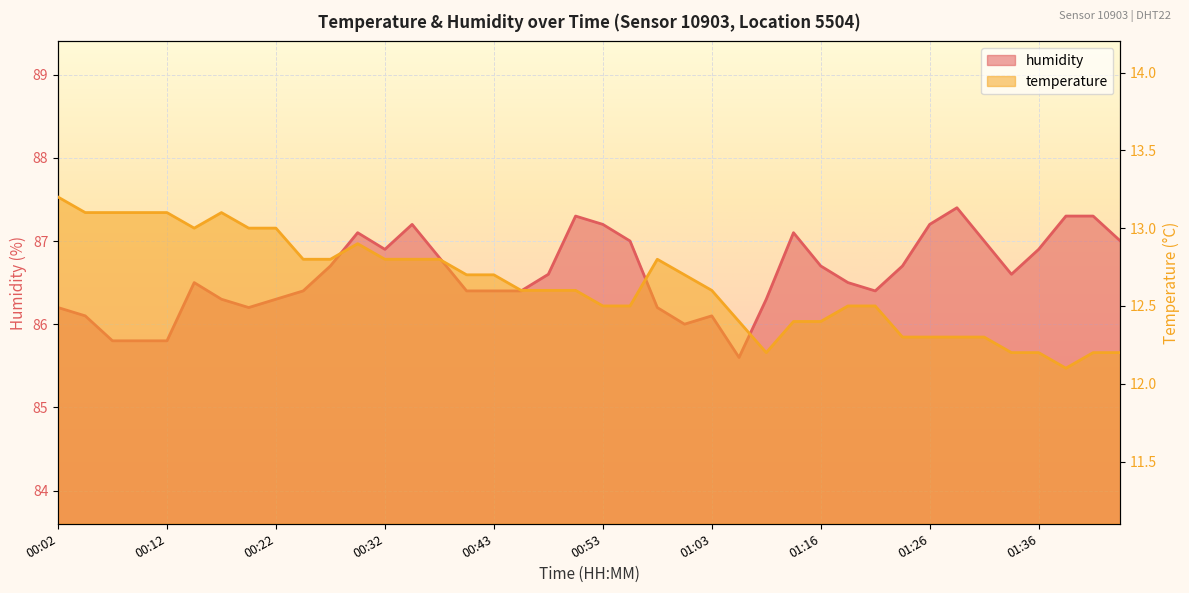

How many data points in humidity are above 86?

35